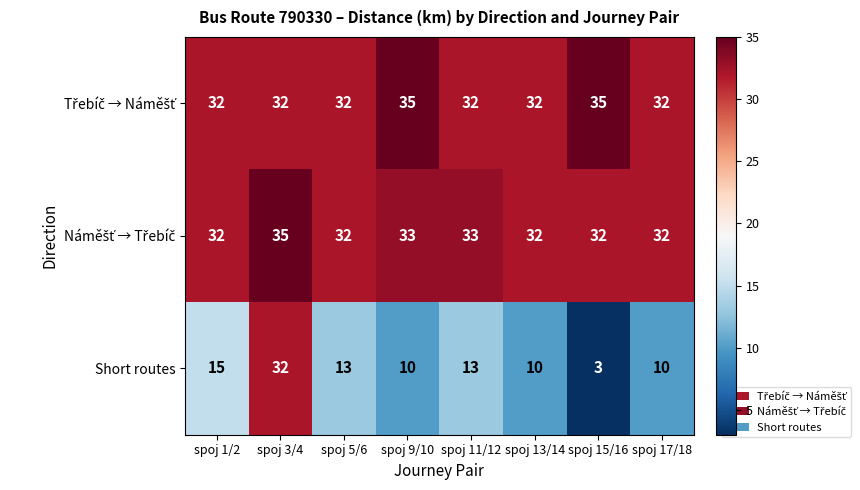

The value of Short routes at spoj 11/12 is 13. True or false?

True